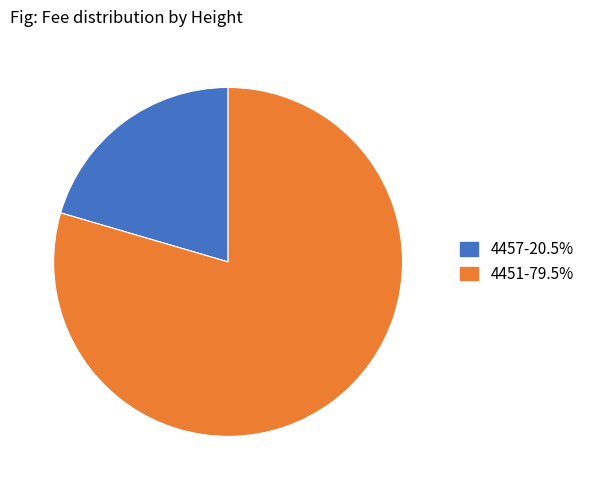

Is 4457 the majority of the pie?

No